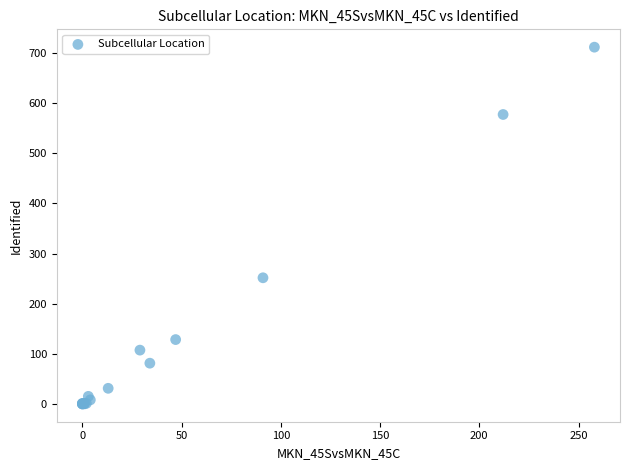

What Y value in the scatter plot is closest to 356?

252